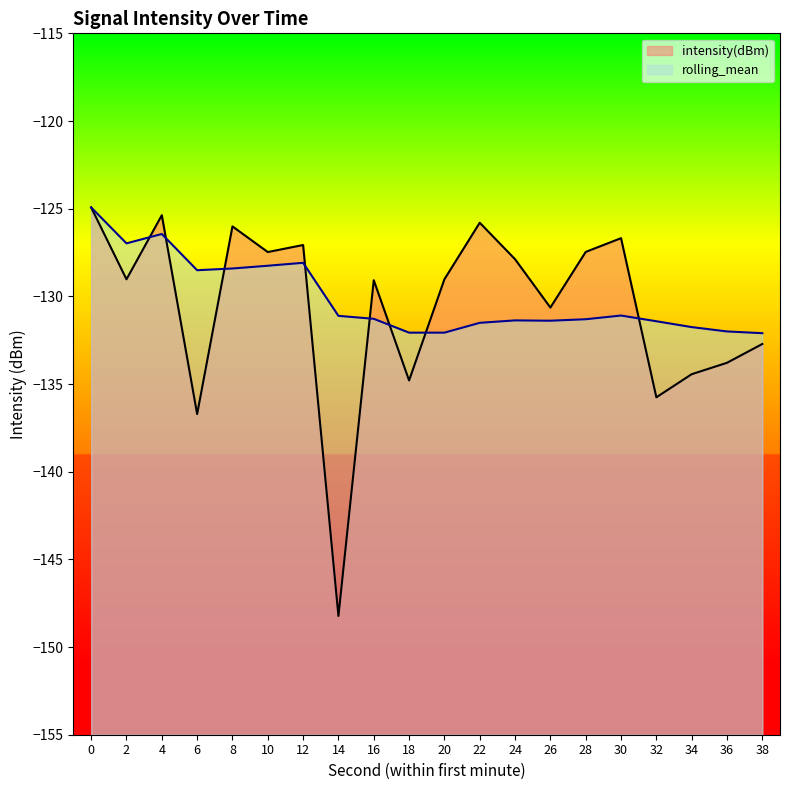

Where is intensity(dBm) nearest to the value -136?

32